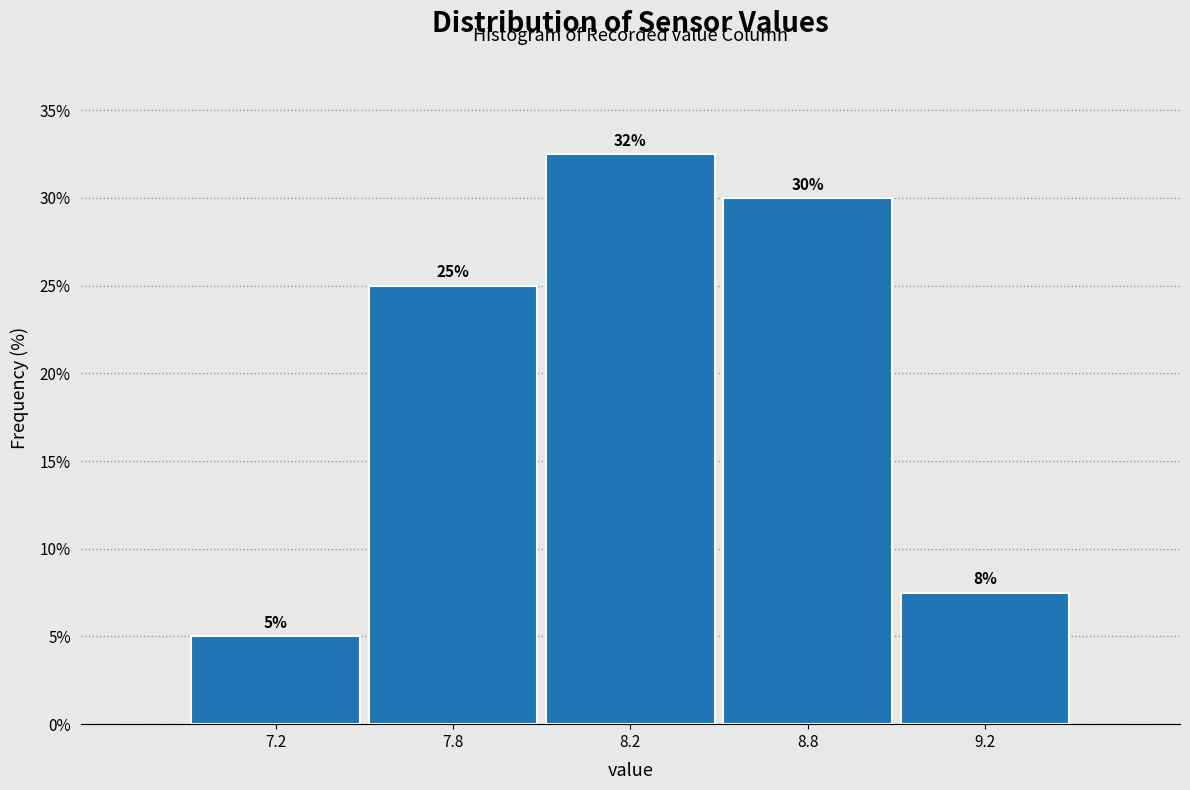

The value at 8.8 is 50.7. True or false?

False